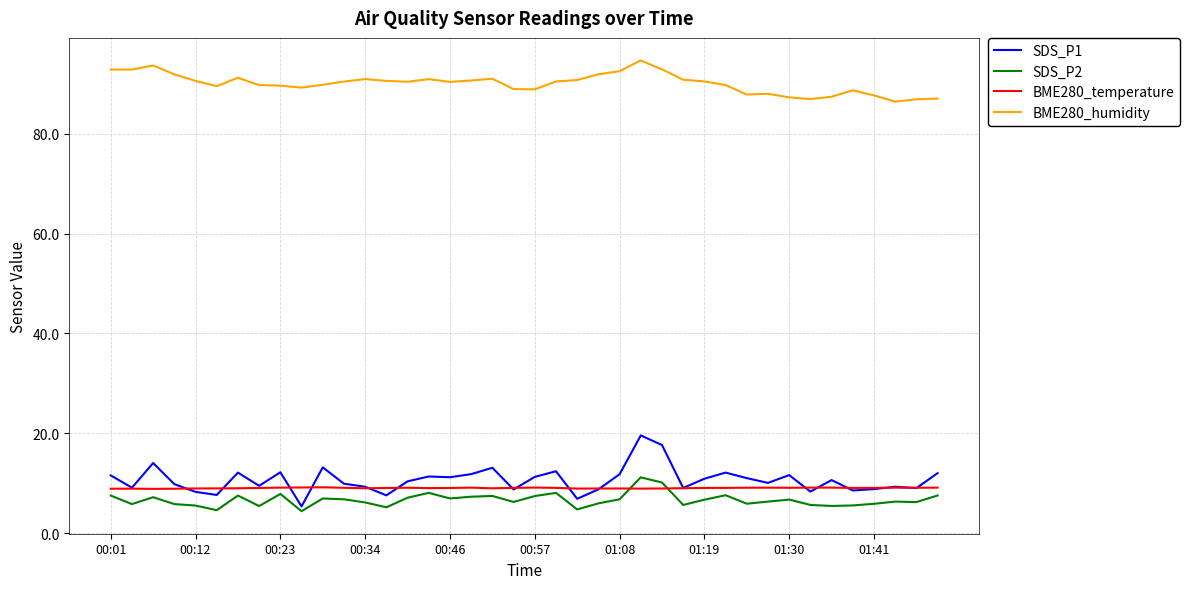

What is the difference between the maximum and minimum values in the BME280_temperature series?

0.3